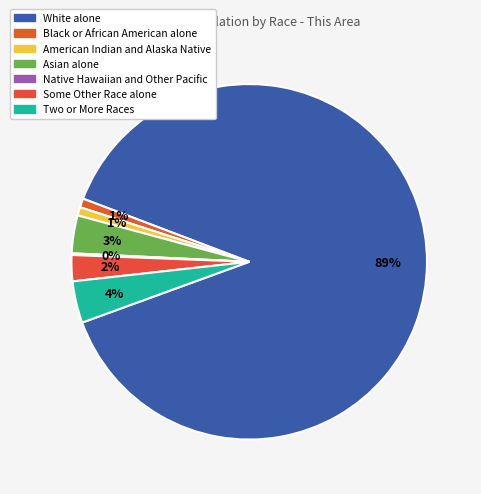

The Two or More Races slice represents 4% of the pie. True or false?

True